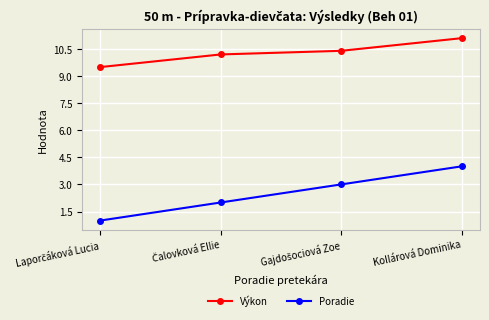

True or false: Výkon and Poradie intersect in this chart.

False